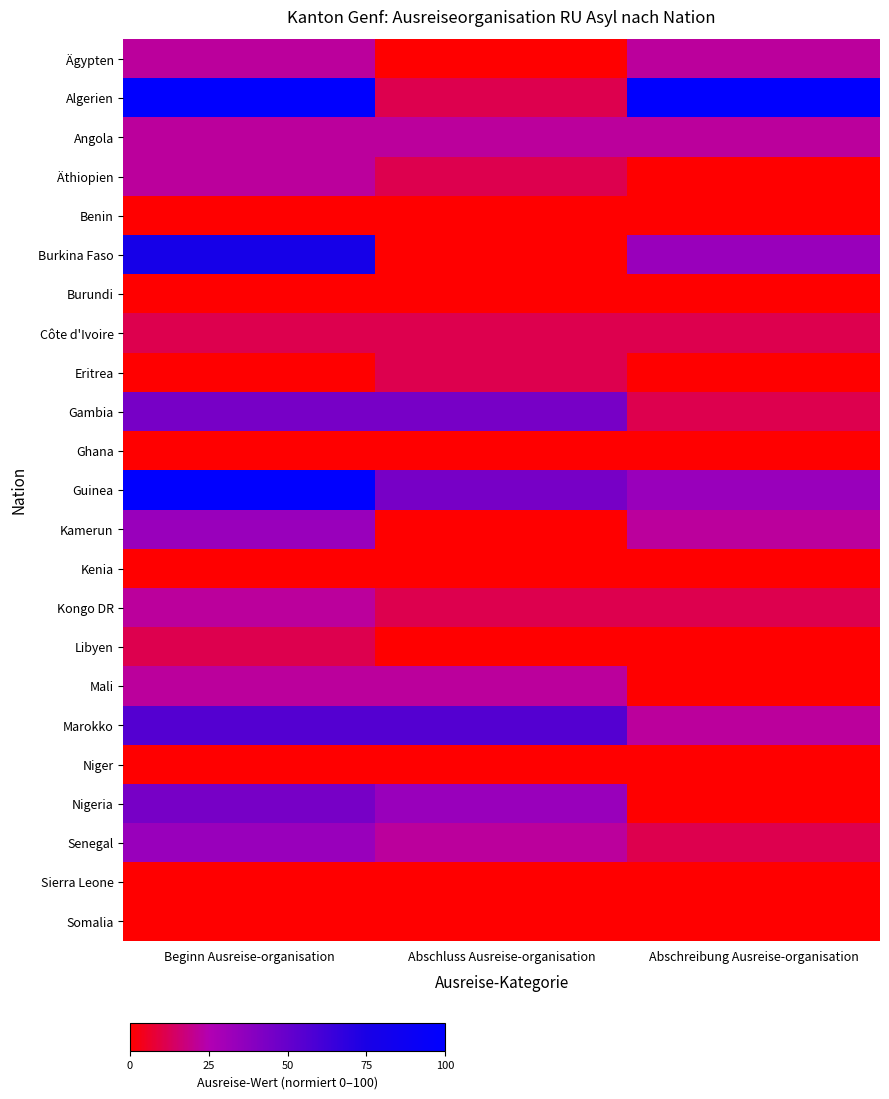

Between Beginn Ausreise-organisation and Abschreibung Ausreise-organisation, which series saw the biggest shift?

Guinea